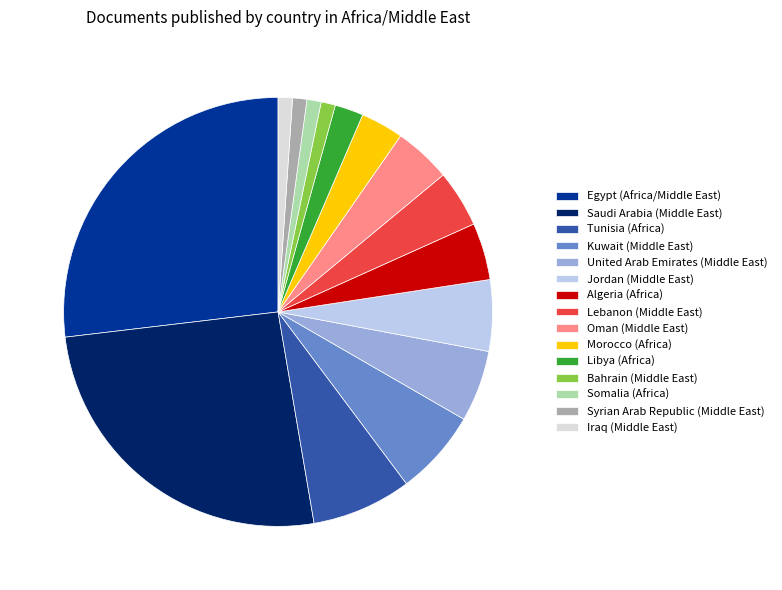

Does Iraq (Middle East) represent more than half of the total?

No